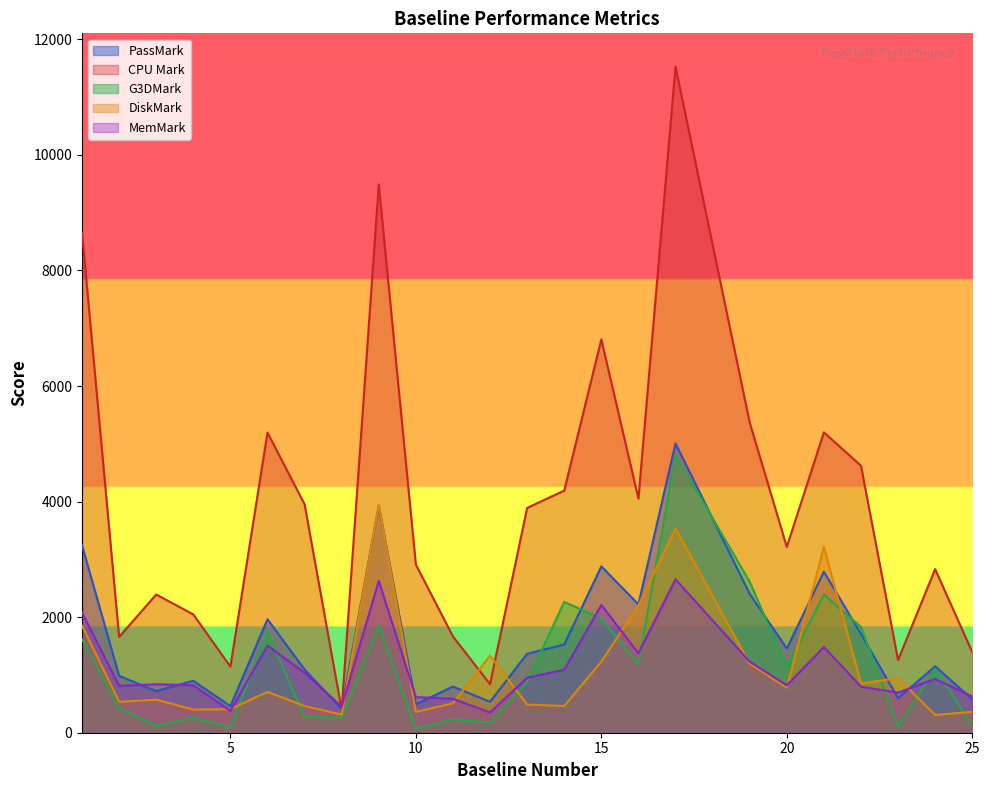

What is the difference between the maximum and minimum values in the MemMark series?

2304